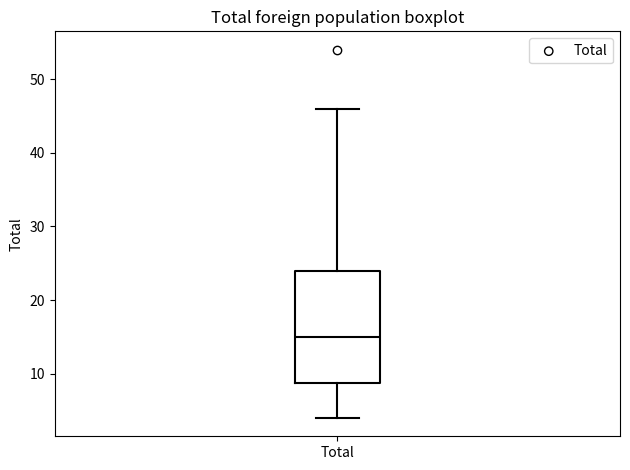

Where does the median line of the box for Total sit on the y-axis? The values are not printed on the chart, so give them approximately, as read against the axis.

15